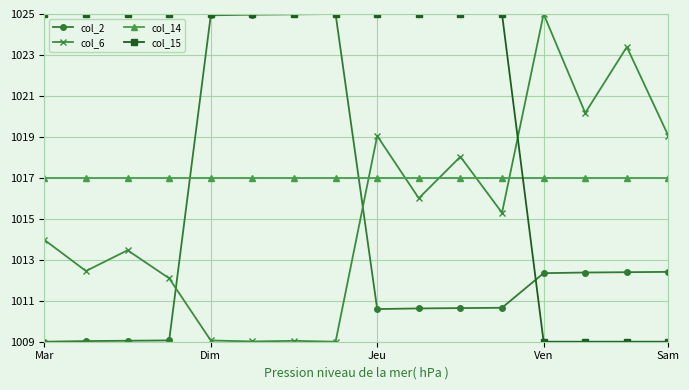

What are all the series names shown in the legend?

col_2, col_6, col_14, col_15